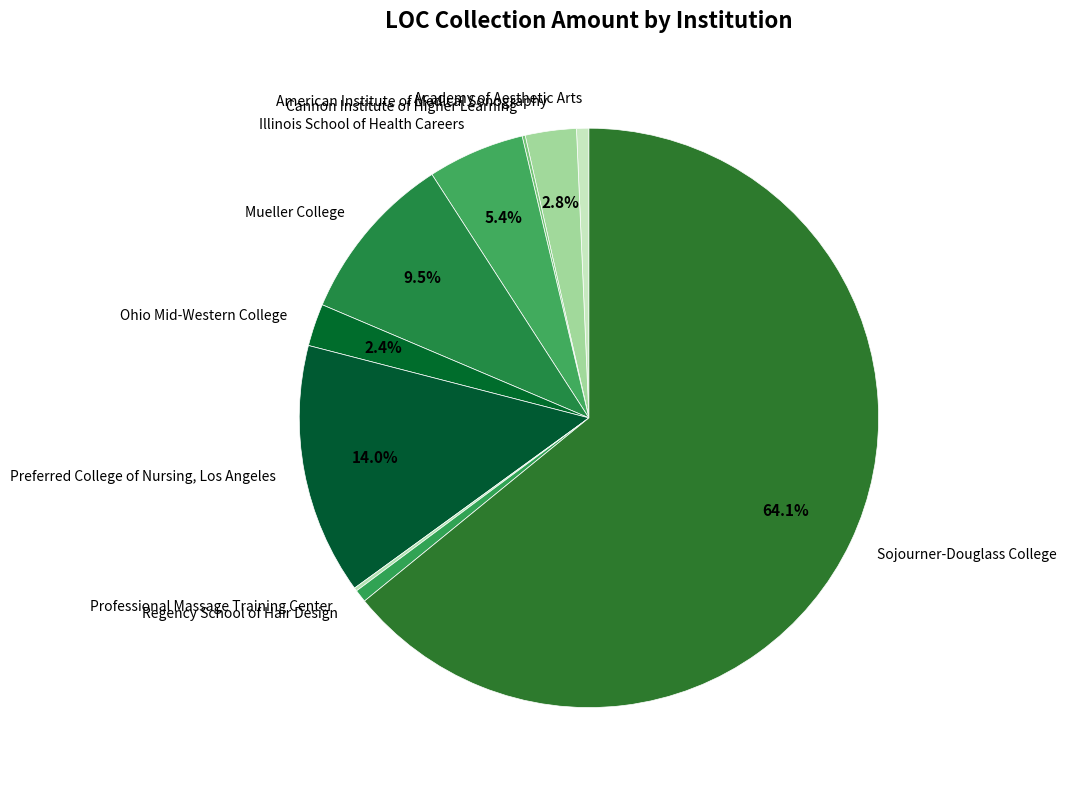

What portion of the pie excludes Illinois School of Health Careers?

94.6%